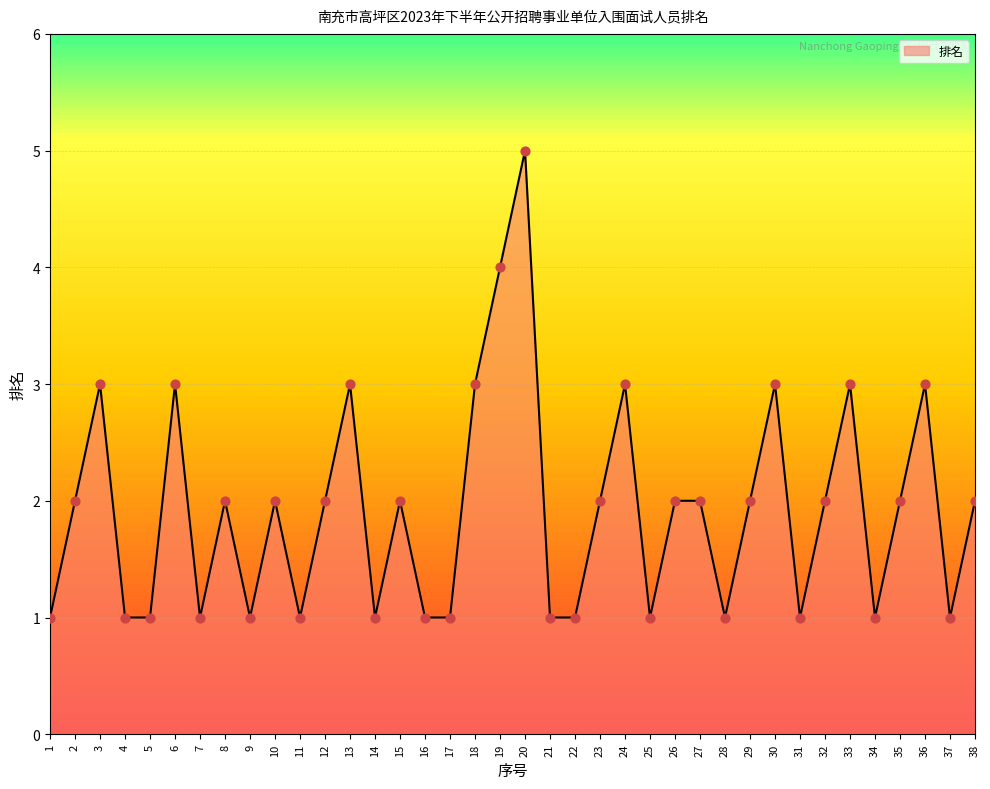

What is the change in value from 35 to 37?

-1